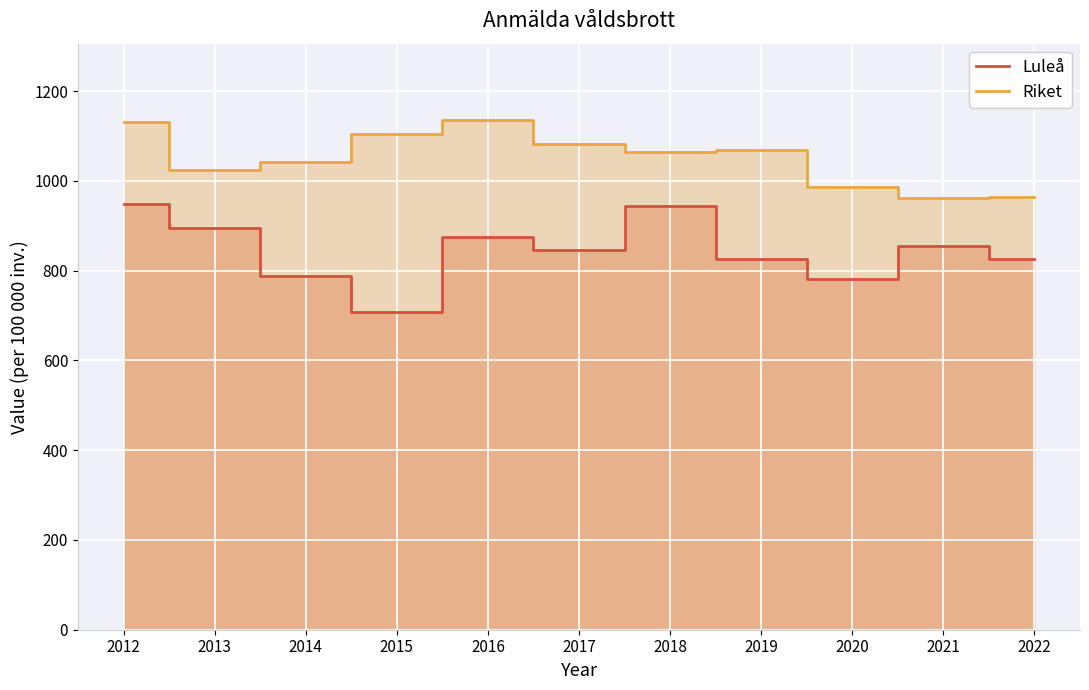

The value of Riket at 2019 is 1482.8. True or false?

False